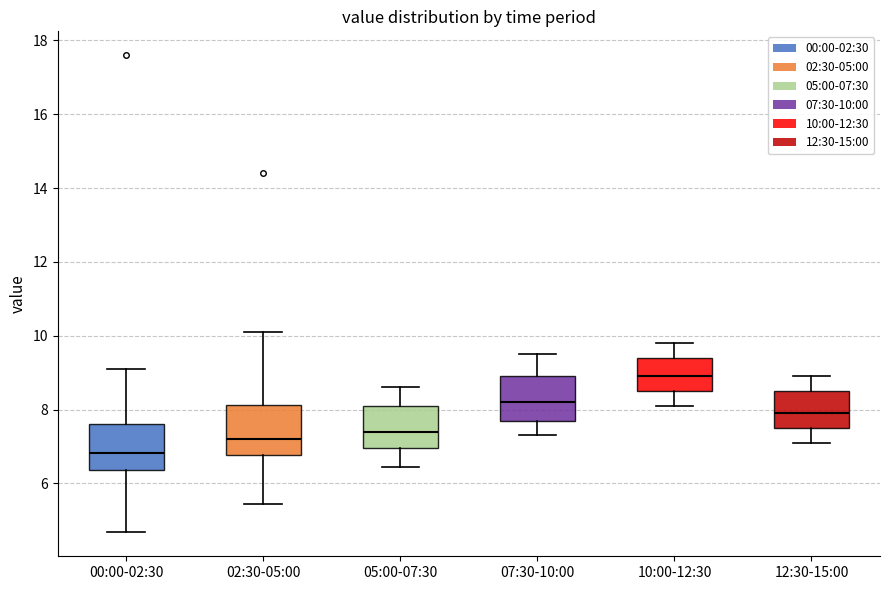

Reading left to right, transcribe this box plot: for each box, give where its median line is, the range the box spans, and where its two whiskers end, as read against the y-axis. The values are not printed on the chart, so give them approximately, as read against the axis.

00:00-02:30: median 6.8, box 6.4 to 7.6, whiskers 4.6 to 9.2
02:30-05:00: median 7.2, box 6.8 to 8.2, whiskers 5.4 to 10.2
05:00-07:30: median 7.4, box 7.0 to 8.2, whiskers 6.4 to 8.6
07:30-10:00: median 8.2, box 7.8 to 9.0, whiskers 7.4 to 9.6
10:00-12:30: median 9.0, box 8.6 to 9.4, whiskers 8.2 to 9.8
12:30-15:00: median 8.0, box 7.6 to 8.6, whiskers 7.2 to 9.0